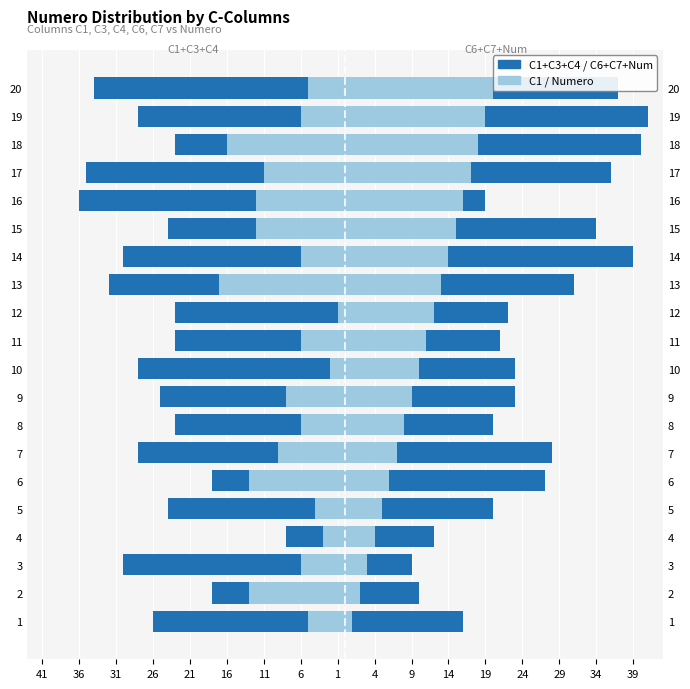

Is it true that C1 equals -6 at 17?

False